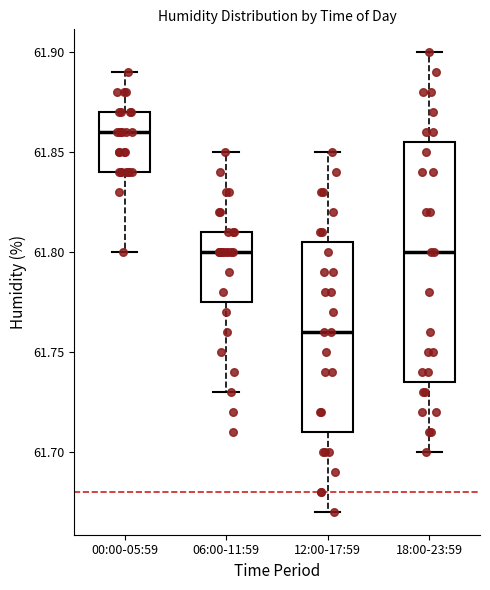

Where does the upper whisker of the box for 06:00-11:59 end on the y-axis? The values are not printed on the chart, so give them approximately, as read against the axis.

61.850